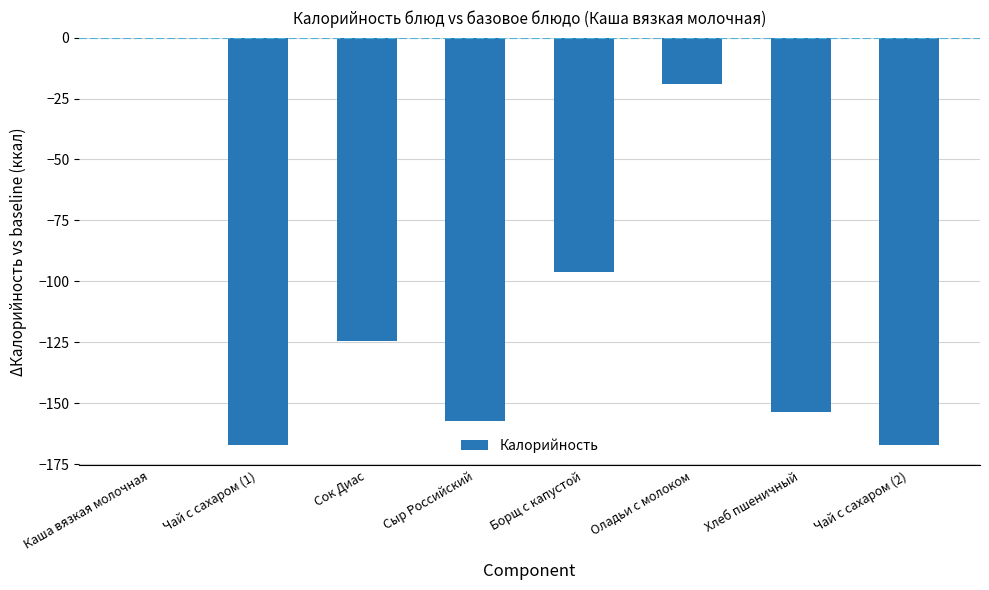

How many series are shown in this chart?

1